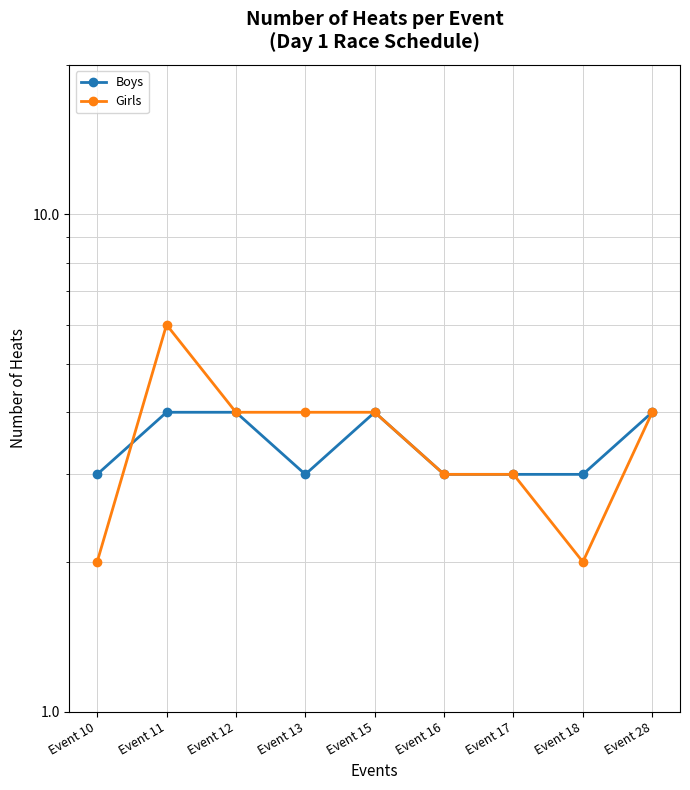

What is the total value across all series at Event 11?

10